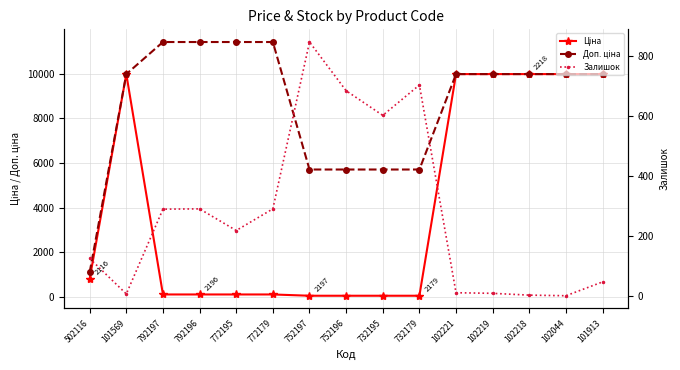

Which series has the widest spread of values?

Доп. ціна